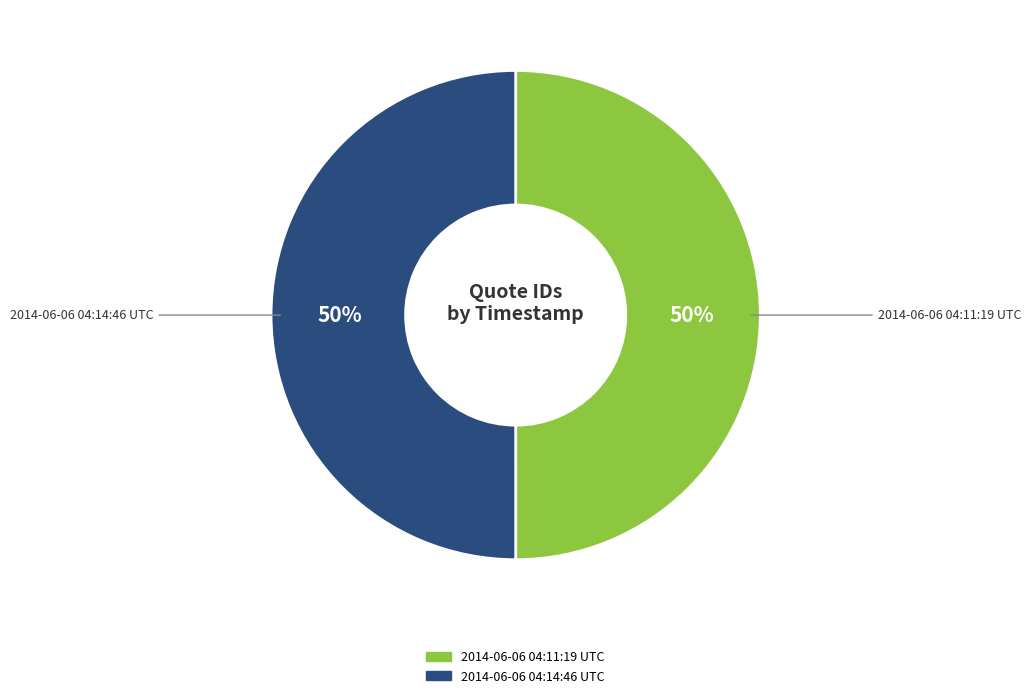

What percentage is the 2014-06-06 04:11:19 UTC slice, to the nearest percent?

50%